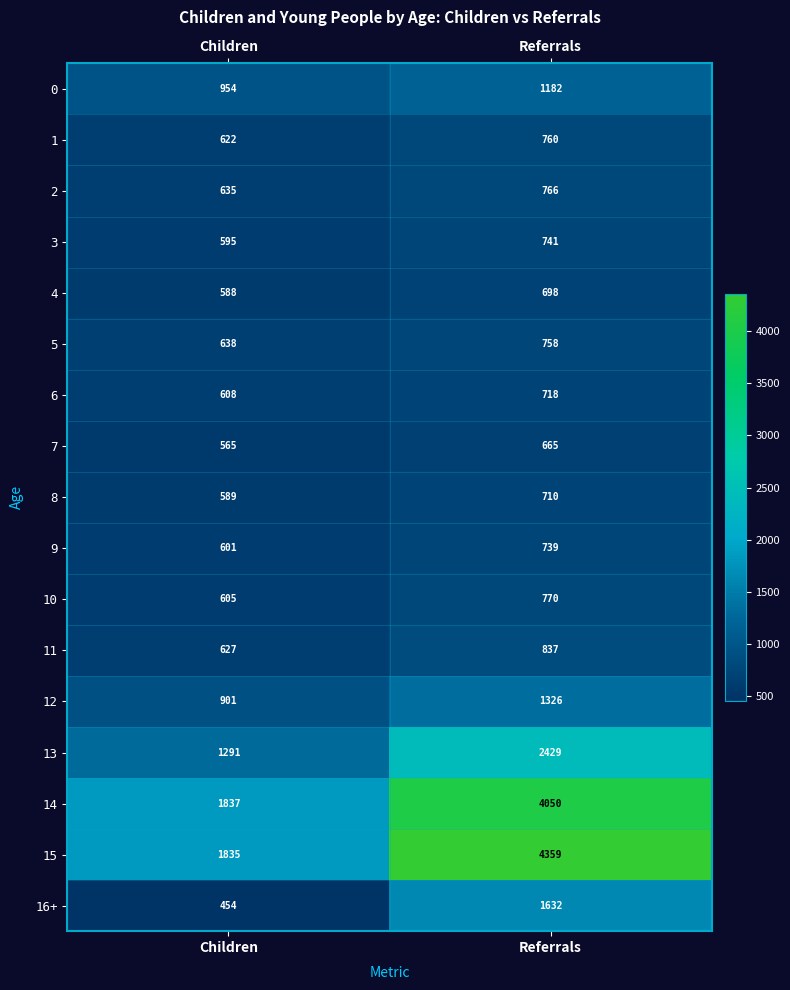

Which series has the widest spread of values?

15